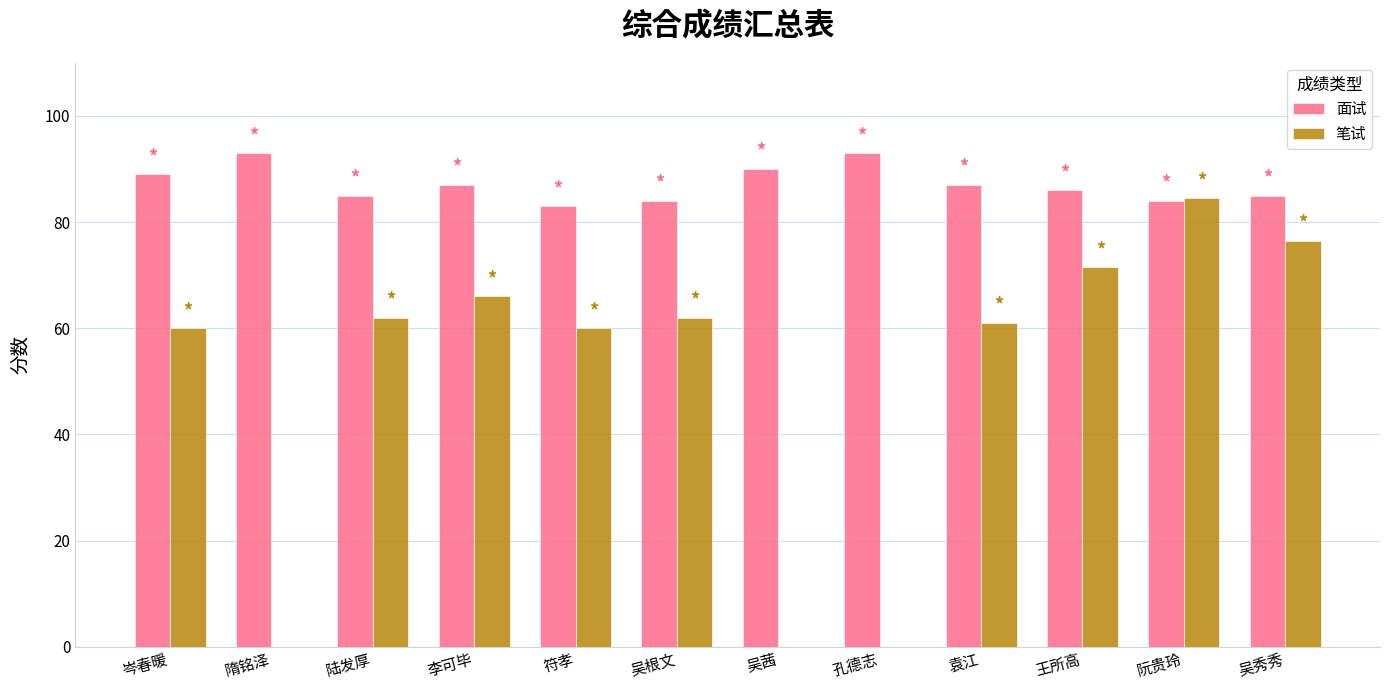

What is the approximate value of 面试 at 李可毕?

87.0